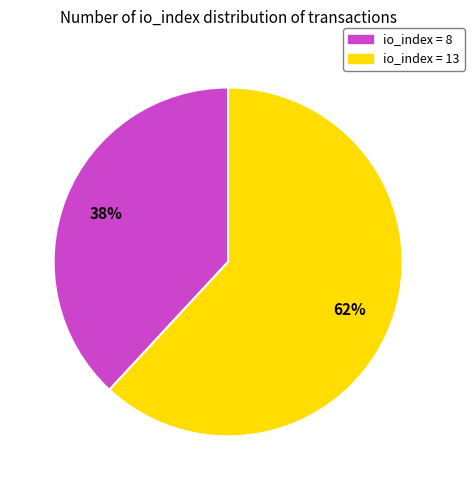

To the nearest percent, what is the difference between the largest and smallest slice percentages?

24%